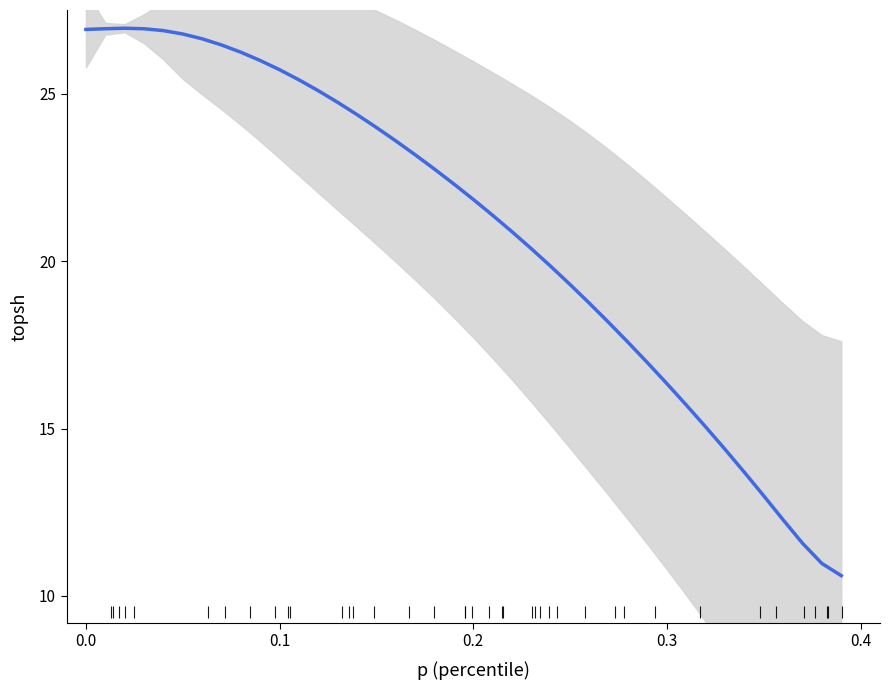

How many lines are shown in the chart?

1